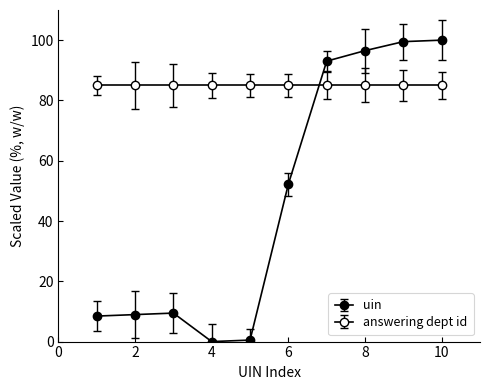

Reading right to left, extract all data points from this chart.

100.0	99.5	96.5	93.0	52.2	0.5	0.0	9.5	9.0	8.5